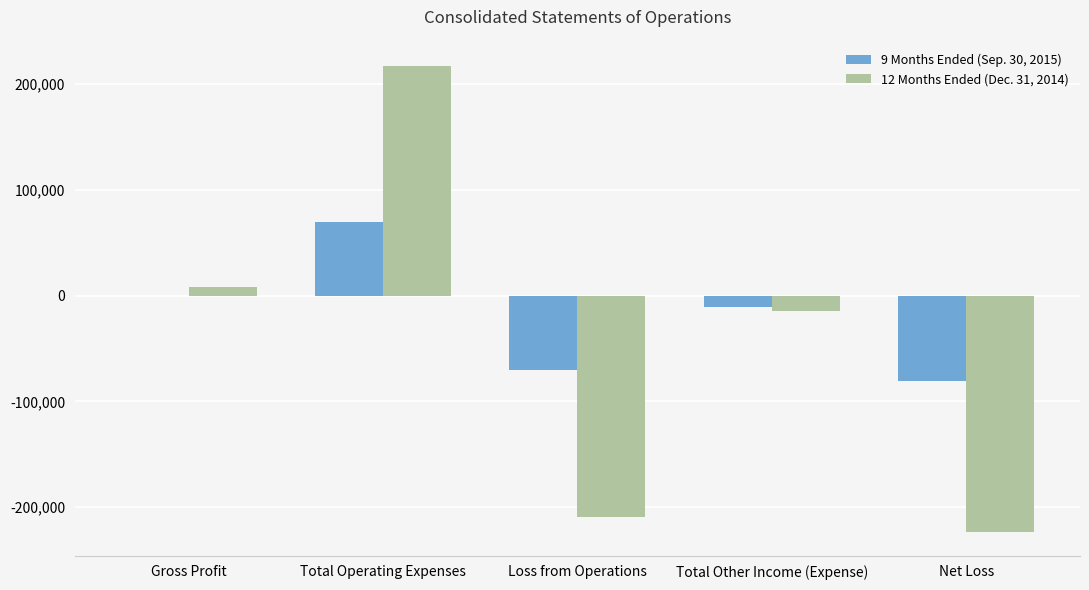

What is the sum of all 9 Months Ended (Sep. 30, 2015) values?

-91513